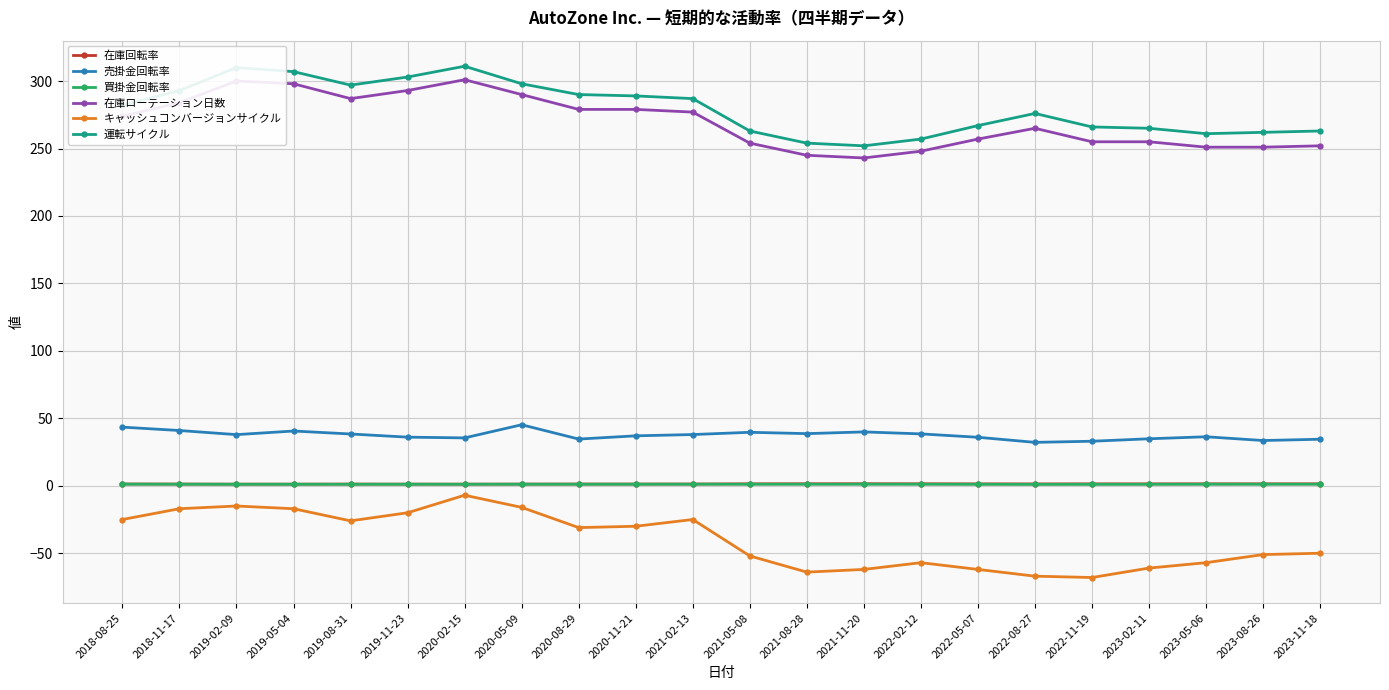

True or false: 運転サイクル and 在庫回転率 intersect in this chart.

False